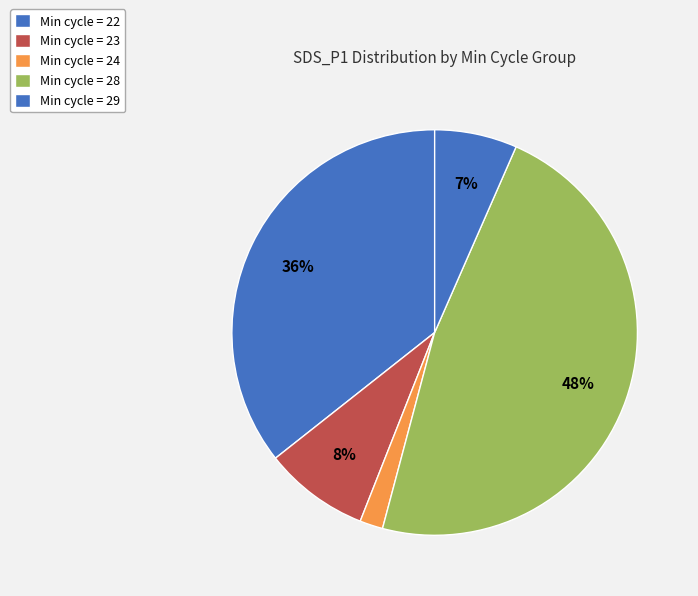

Does any single category account for the majority?

No